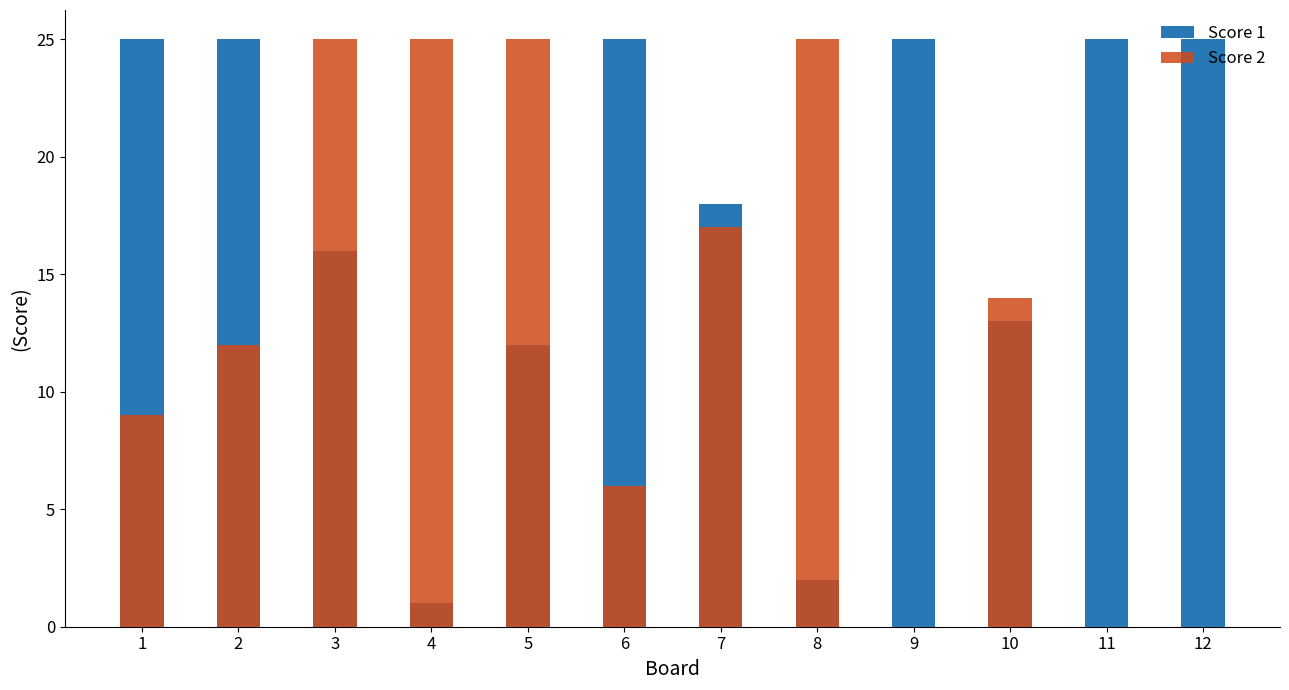

At how many categories does at least one series exceed 14?

11